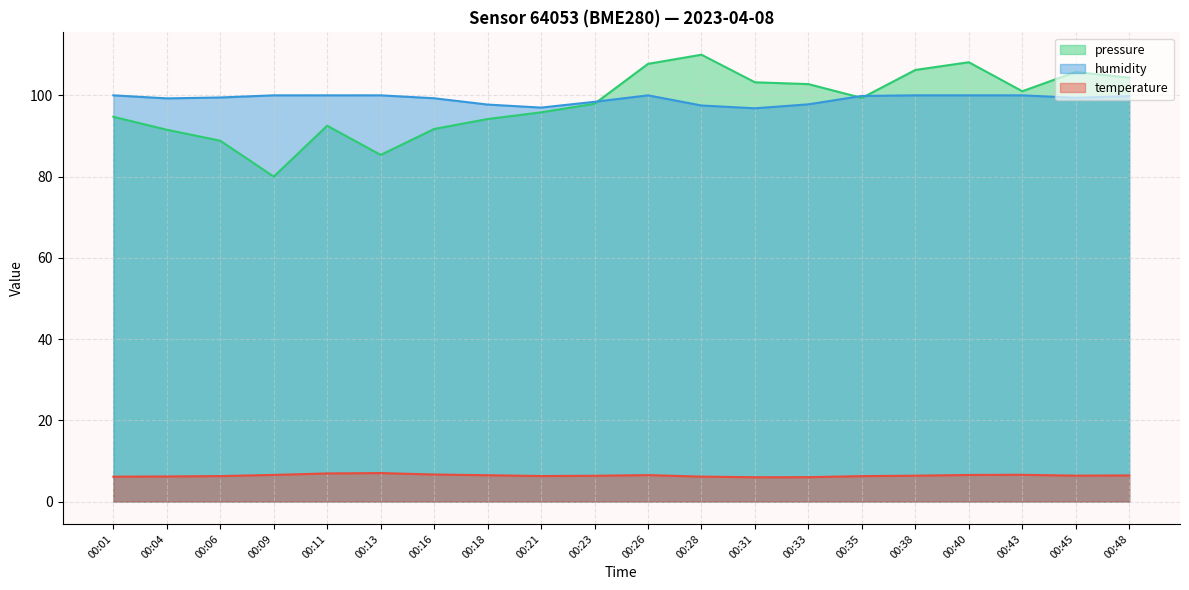

How many times do pressure and humidity cross each other?

3